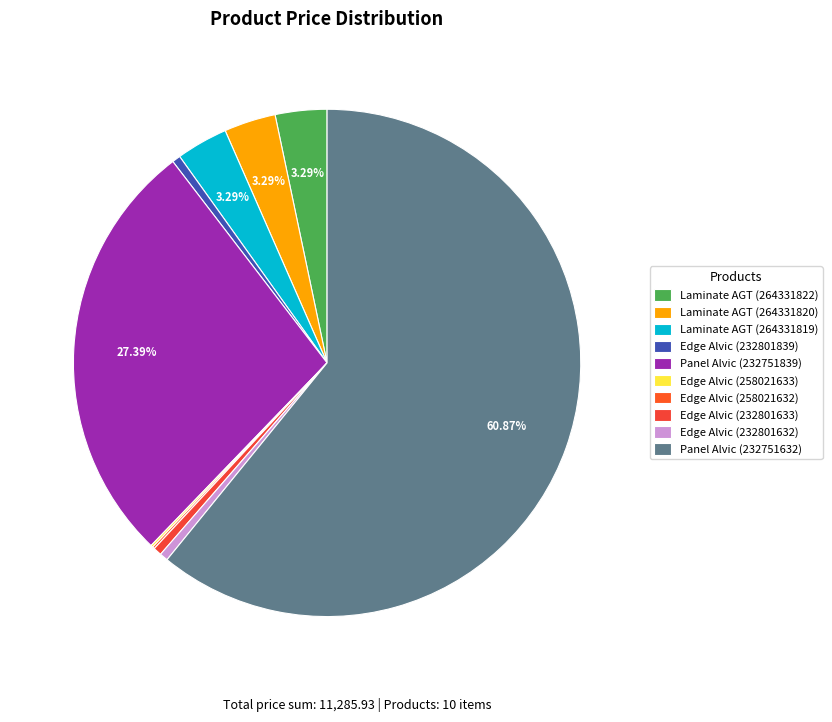

How many slices are in this pie chart?

10